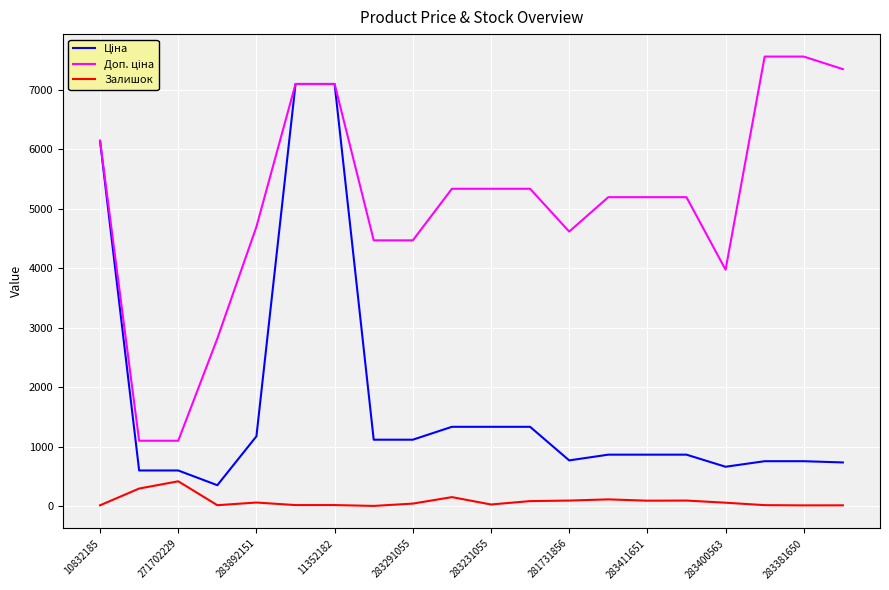

What is the maximum value for Залишок?

418.0